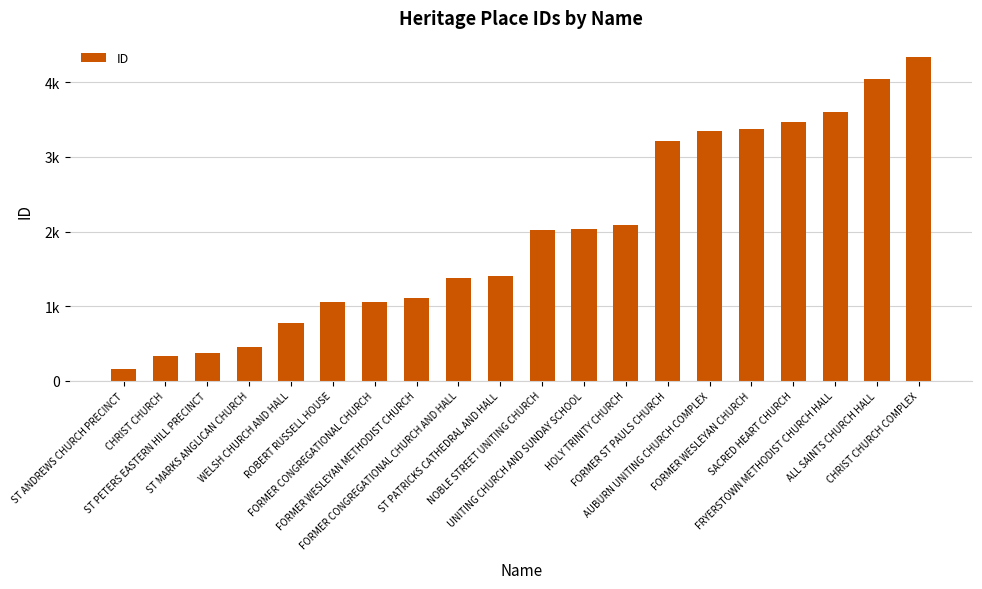

Does the chart contain any negative values?

No